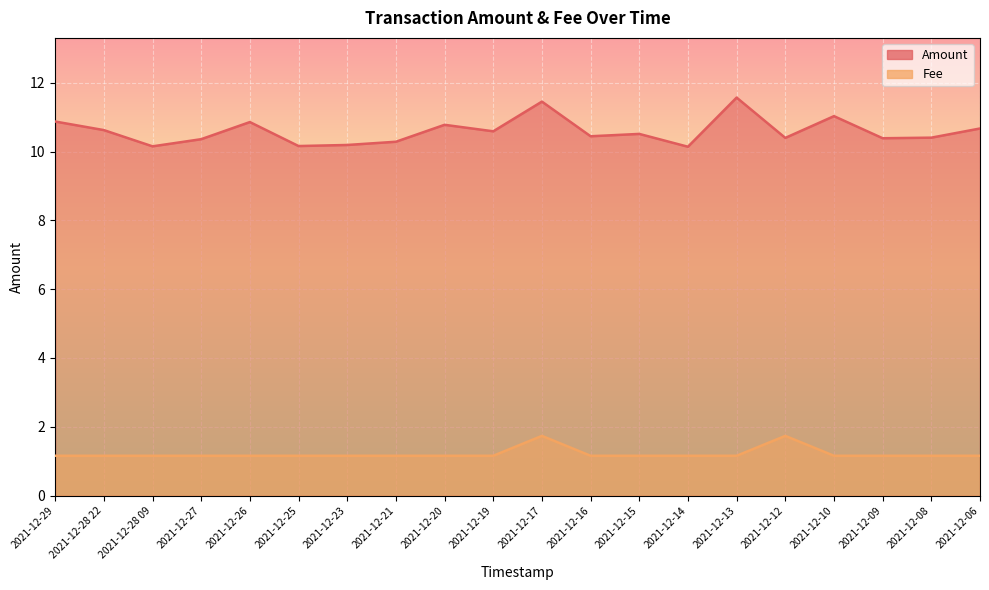

What is the label of the 2nd point from the right?

2021-12-08